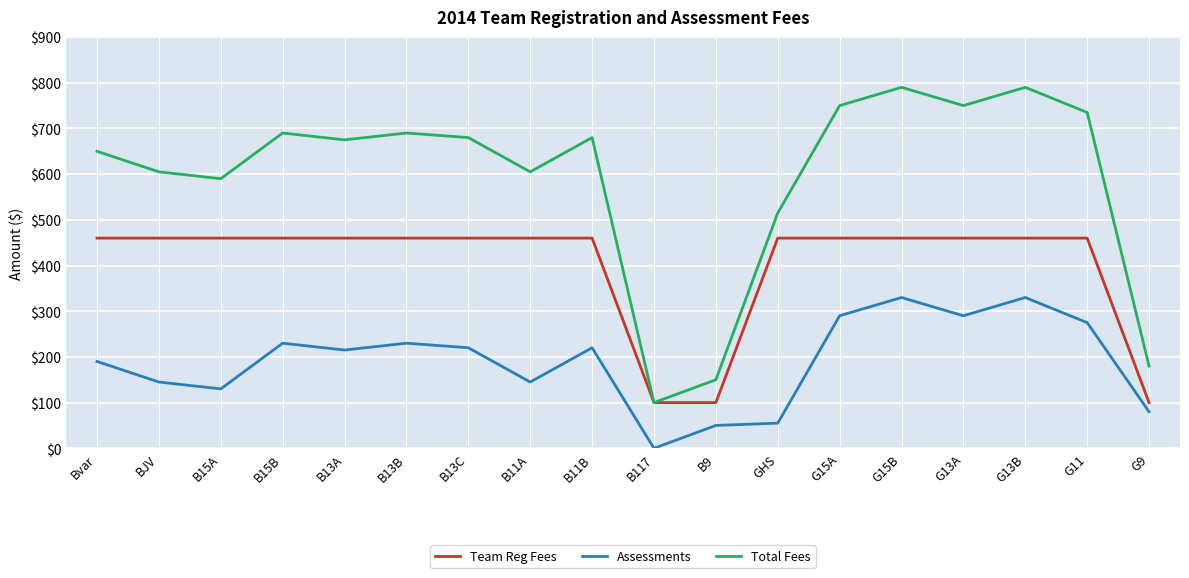

What is the sum of the Total Fees values at G15A and G9?

930